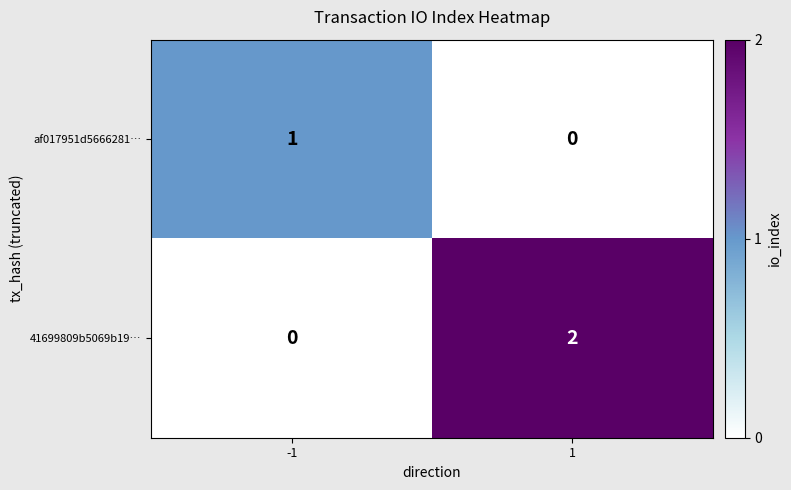

Rank the series by their average value, from lowest to highest.

af017951d5666281…, 41699809b5069b19…